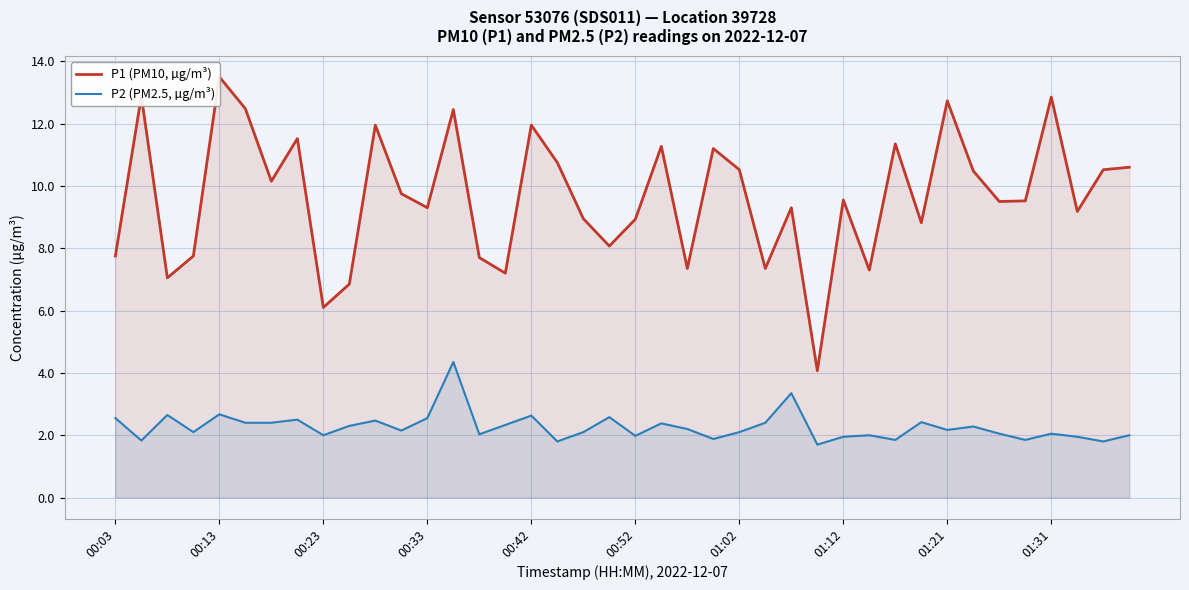

Reading left to right, what are all the values shown in this chart?

P1 (PM10, µg/m³): 7.8	12.9	7.0	7.8	13.5	12.5	10.2	11.5	6.1	6.8	11.9	9.8	9.3	12.4	7.7	7.2	11.9	10.8	8.9	8.1	8.9	11.3	7.3	11.2	10.5	7.3	9.3	4.1	9.6	7.3	11.3	8.8	12.7	10.5	9.5	9.5	12.8	9.2	10.5	10.6
P2 (PM2.5, µg/m³): 2.5	1.8	2.6	2.1	2.7	2.4	2.4	2.5	2.0	2.3	2.5	2.1	2.5	4.3	2.0	2.3	2.6	1.8	2.1	2.6	2.0	2.4	2.2	1.9	2.1	2.4	3.4	1.7	1.9	2.0	1.9	2.4	2.2	2.3	2.0	1.9	2.0	1.9	1.8	2.0